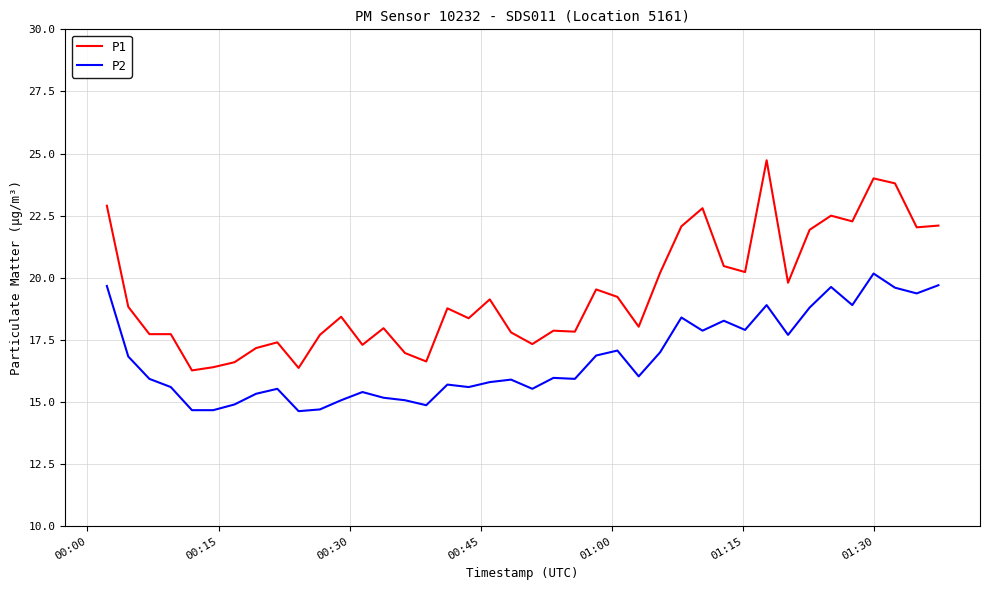

True or false: P1 and P2 intersect in this chart.

False